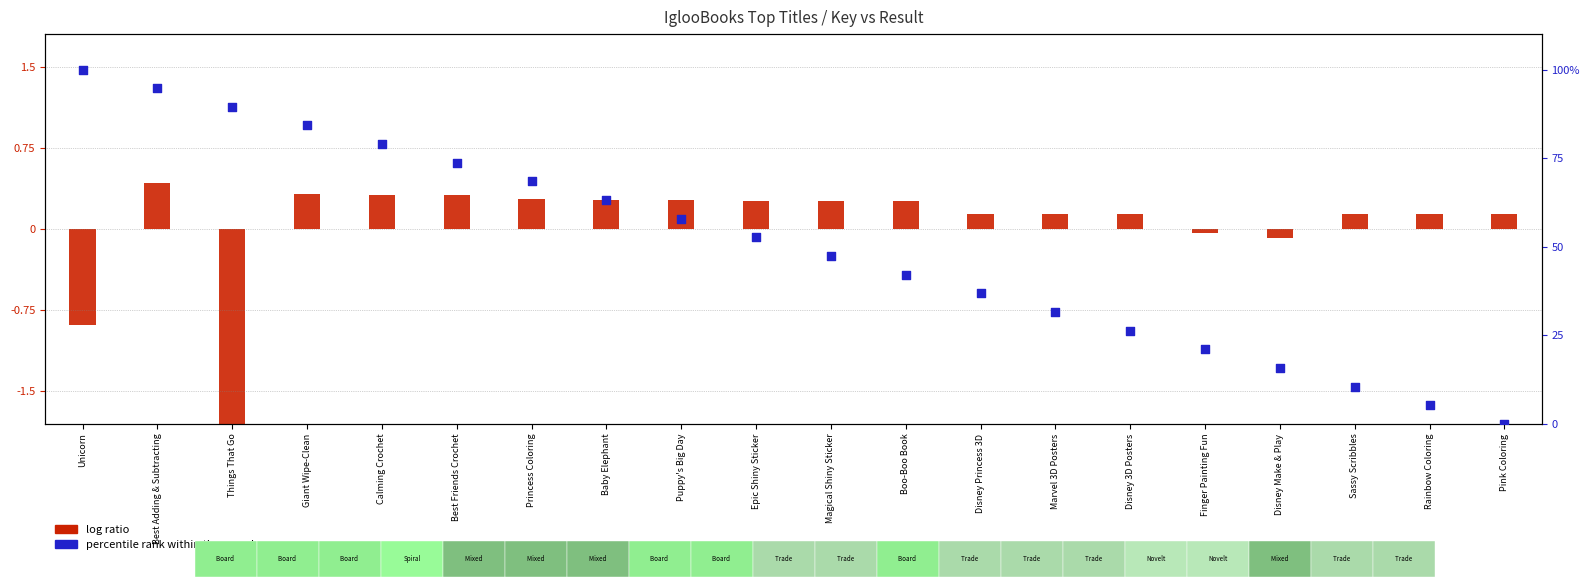

Which series reaches the maximum Y coordinate?

percentile rank within the sample